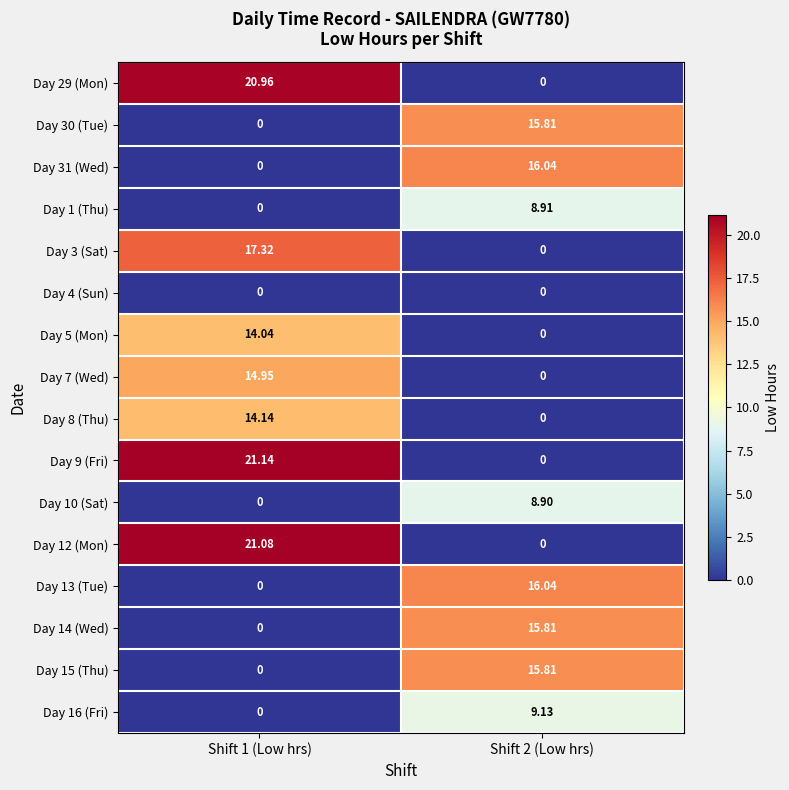

How many positive values does the Day 16 (Fri) series have?

1